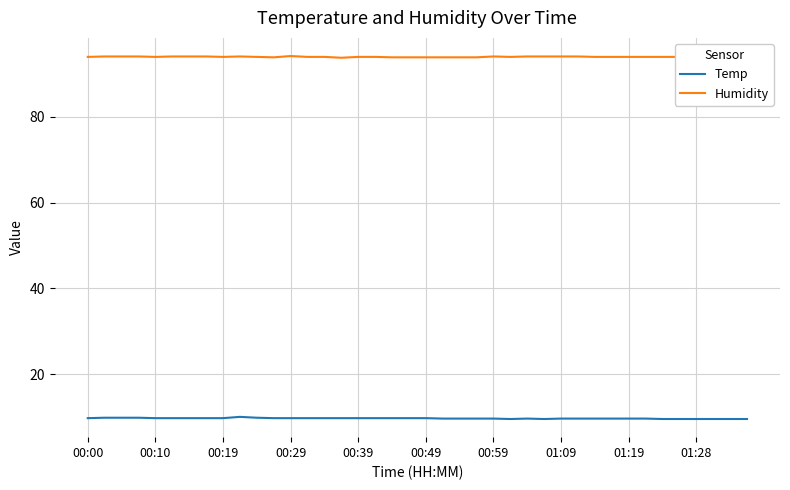

True or false: Humidity and Temp cross at least once.

False